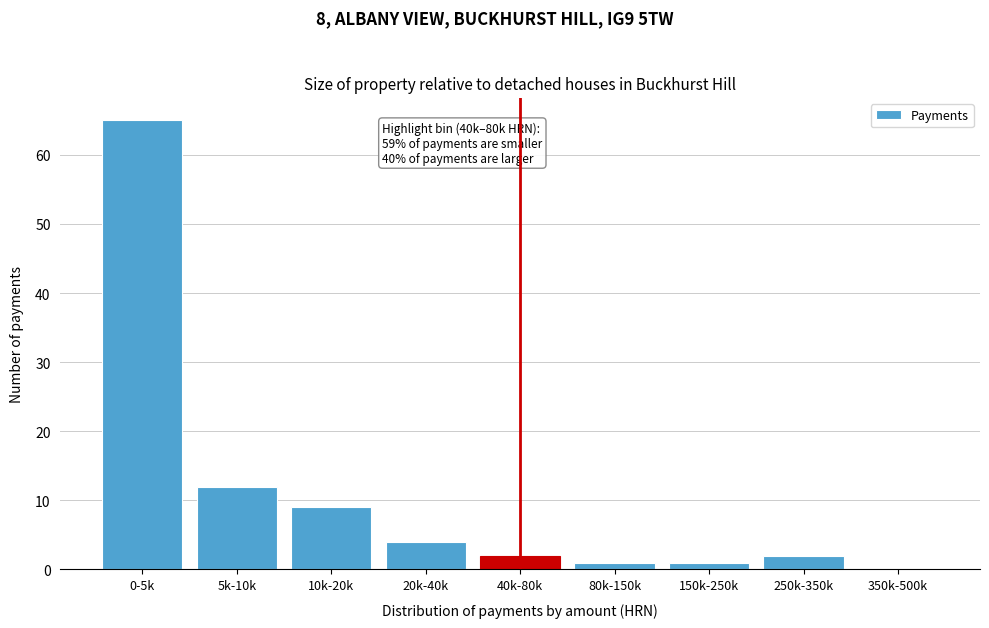

Reading left to right, what are all the values shown in this chart?

0-5k=65	5k-10k=12	10k-20k=9	20k-40k=4	40k-80k=2	80k-150k=1	150k-250k=1	250k-350k=2	350k-500k=0